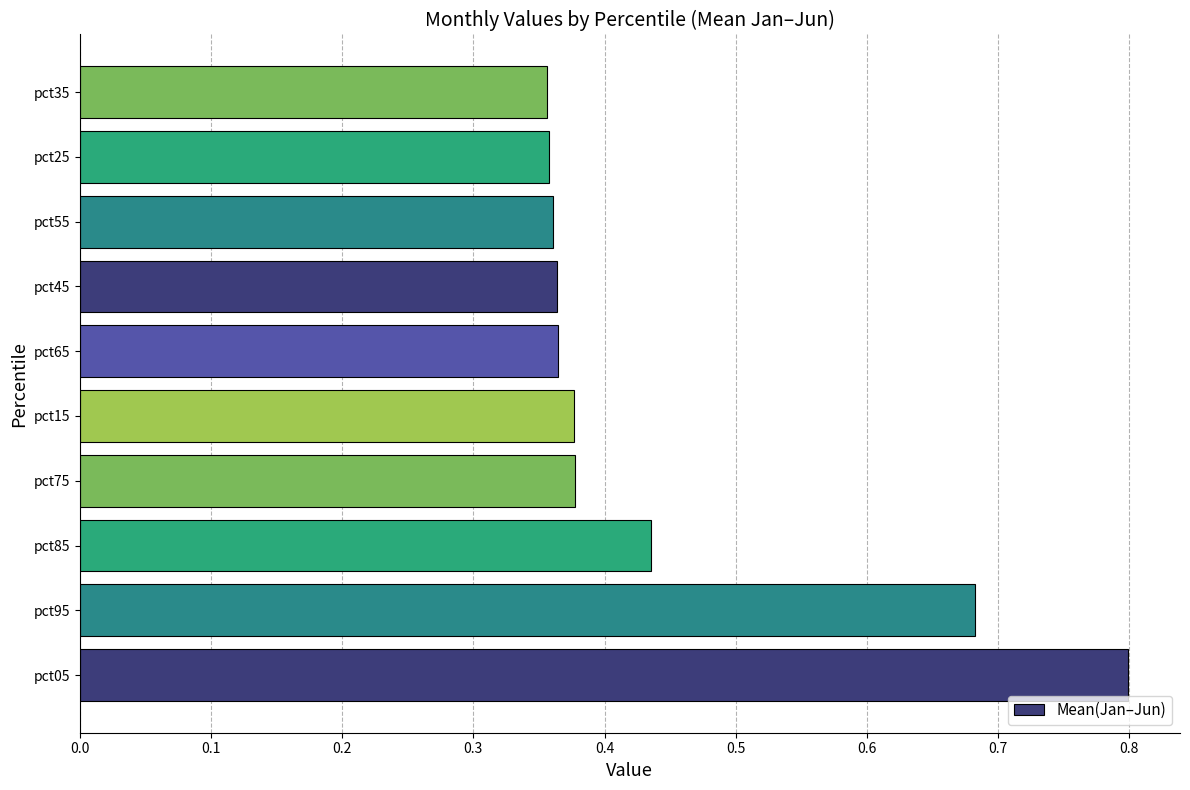

Is it true that the value at pct65 is 0.1?

False